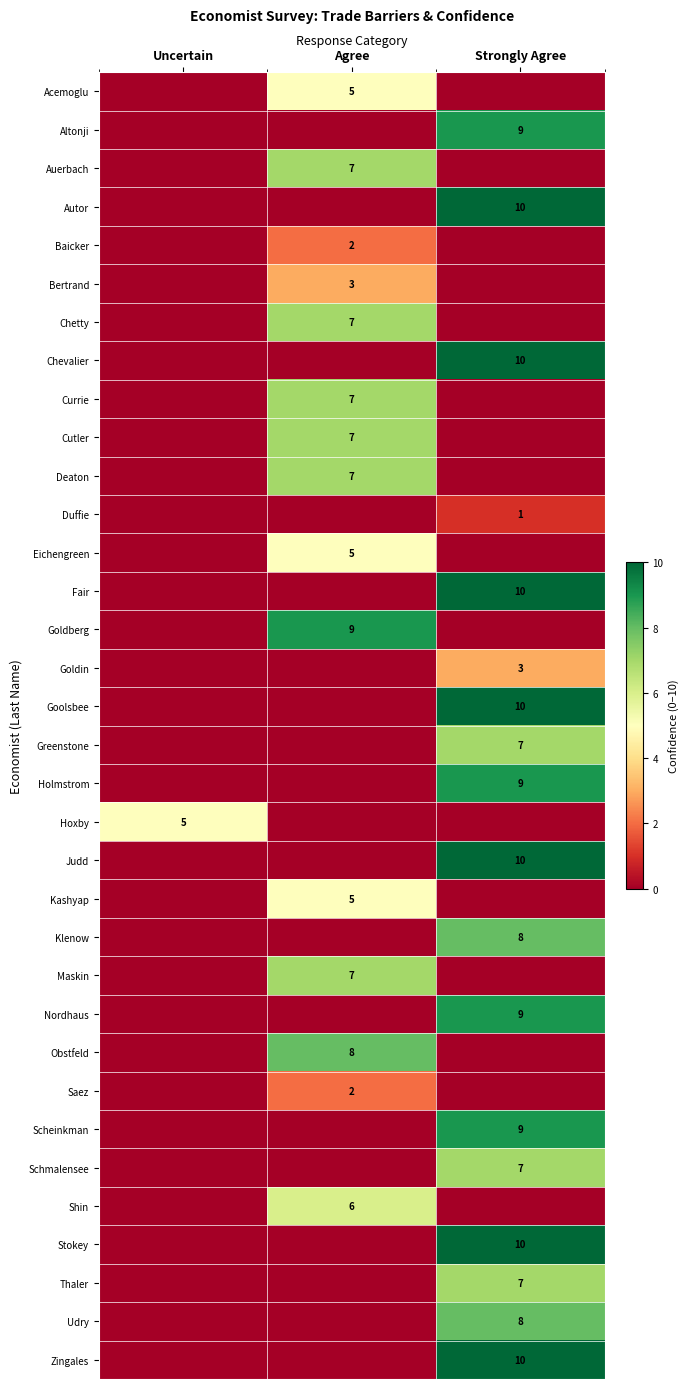

Is it true that Goldberg equals 9 at Agree?

True